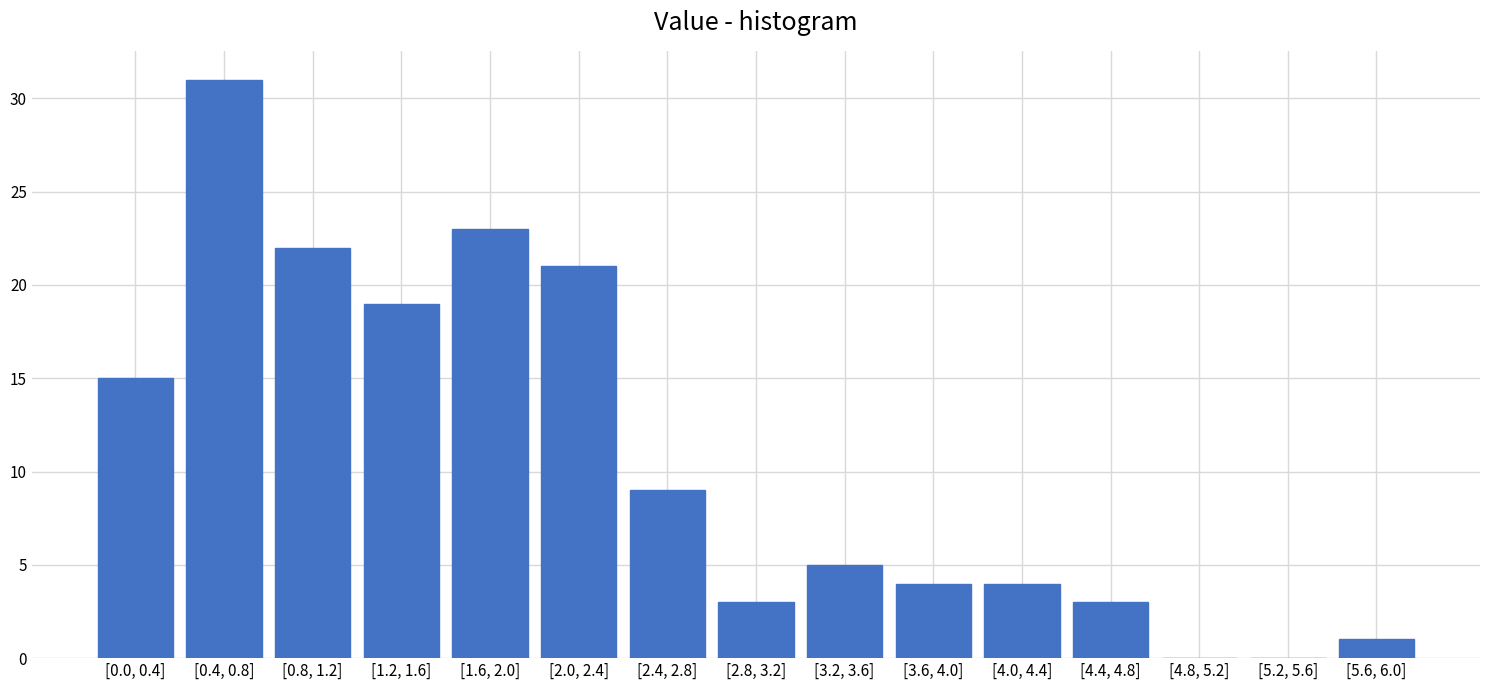

Reading left to right, transcribe all the data shown in this chart.

[0.0, 0.4]=15	[0.4, 0.8]=31	[0.8, 1.2]=22	[1.2, 1.6]=19	[1.6, 2.0]=23	[2.0, 2.4]=21	[2.4, 2.8]=9	[2.8, 3.2]=3	[3.2, 3.6]=5	[3.6, 4.0]=4	[4.0, 4.4]=4	[4.4, 4.8]=3	[4.8, 5.2]=0	[5.2, 5.6]=0	[5.6, 6.0]=1